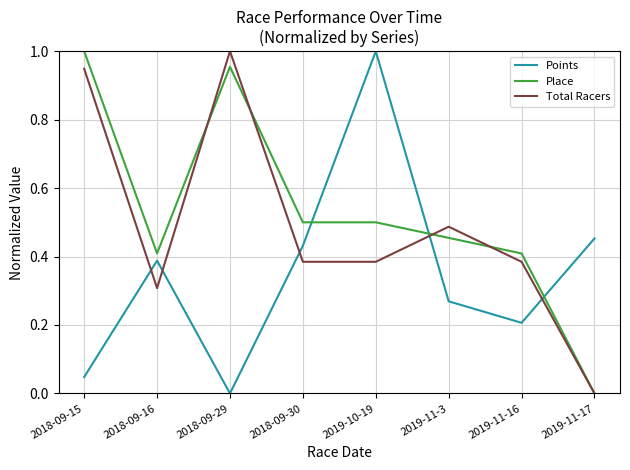

True or false: Place has a value of 0.5 at 2019-11-3.

True